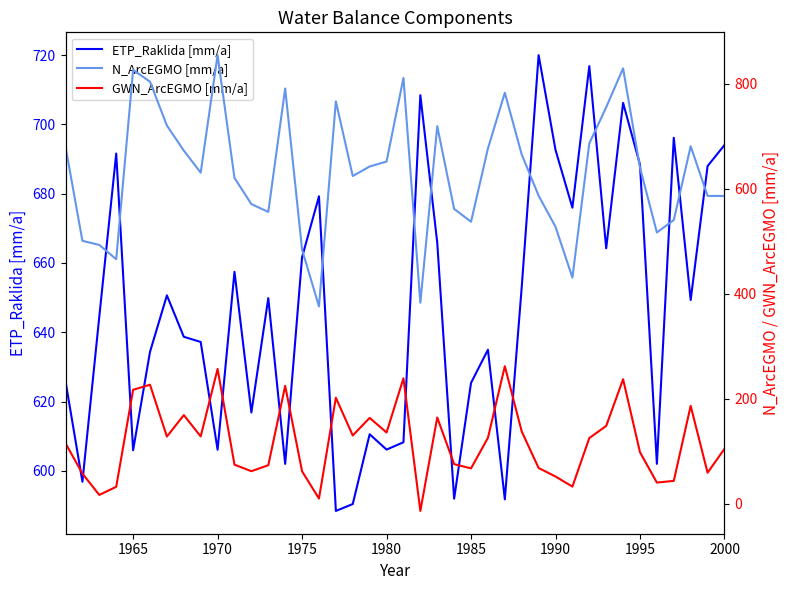

Does the chart have visible grid lines?

No